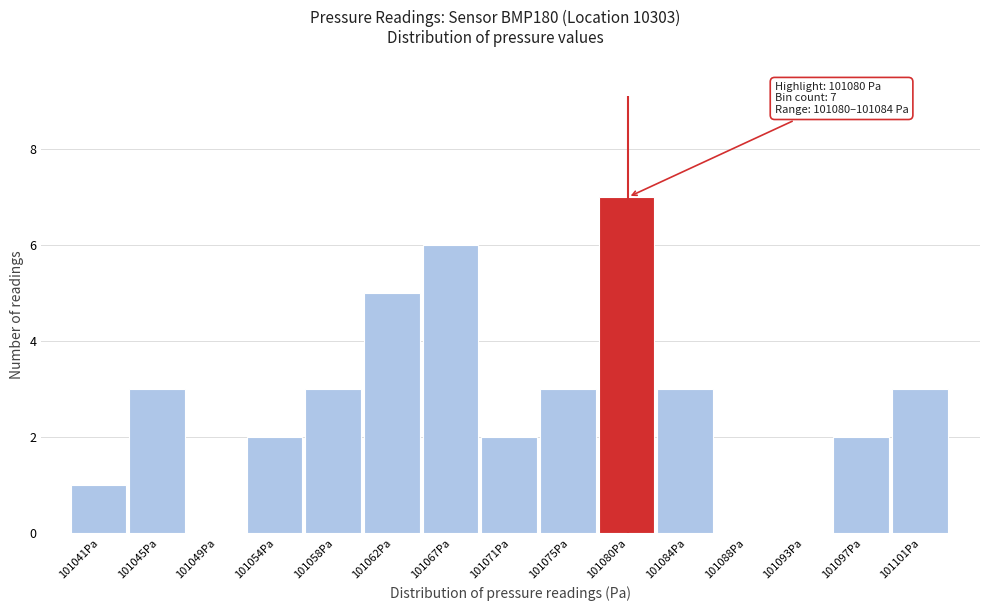

Reading left to right, extract all data points from this chart.

101041Pa=1	101045Pa=3	101049Pa=0	101054Pa=2	101058Pa=3	101062Pa=5	101067Pa=6	101071Pa=2	101075Pa=3	101080Pa=7	101084Pa=3	101088Pa=0	101093Pa=0	101097Pa=2	101101Pa=3